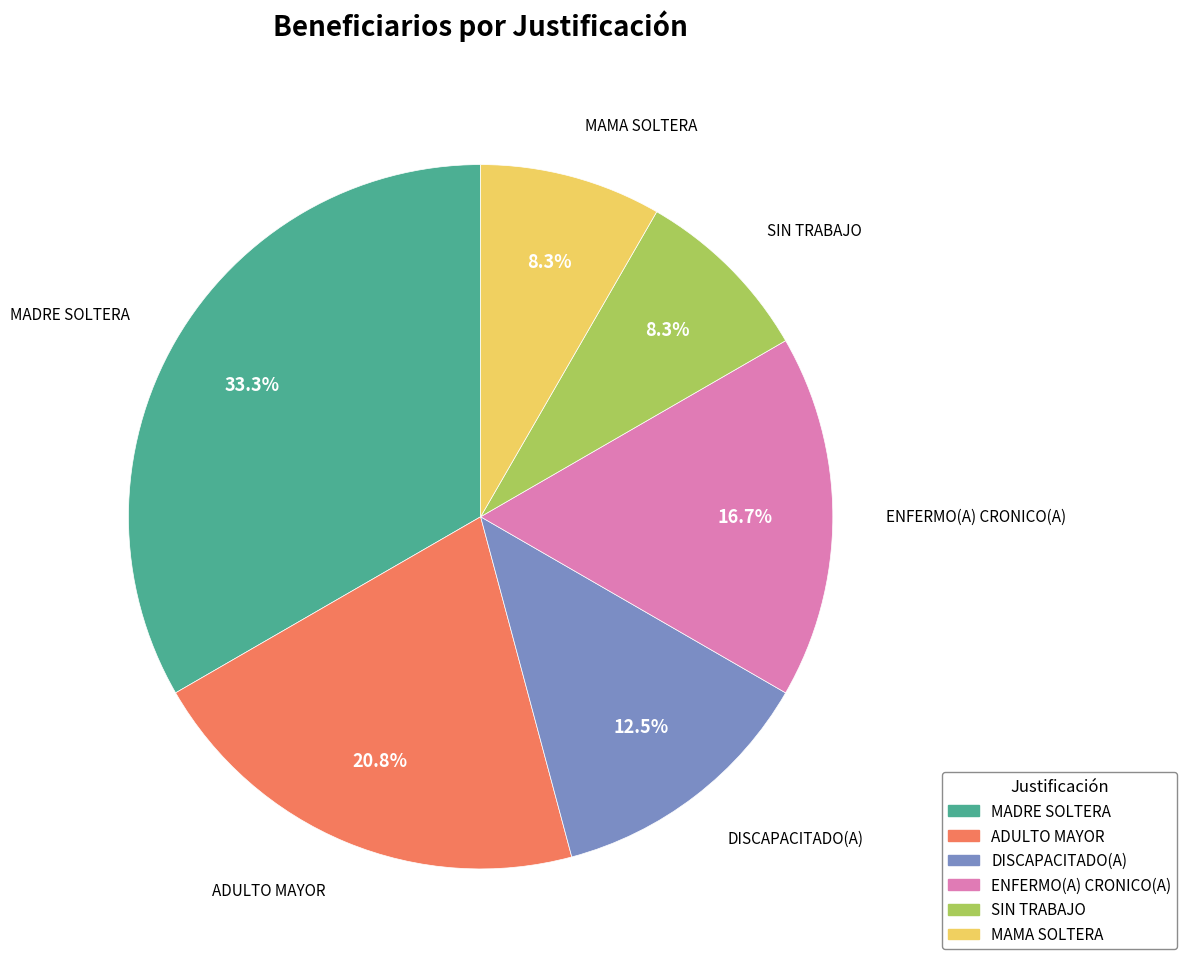

Which slice is the largest?

MADRE SOLTERA